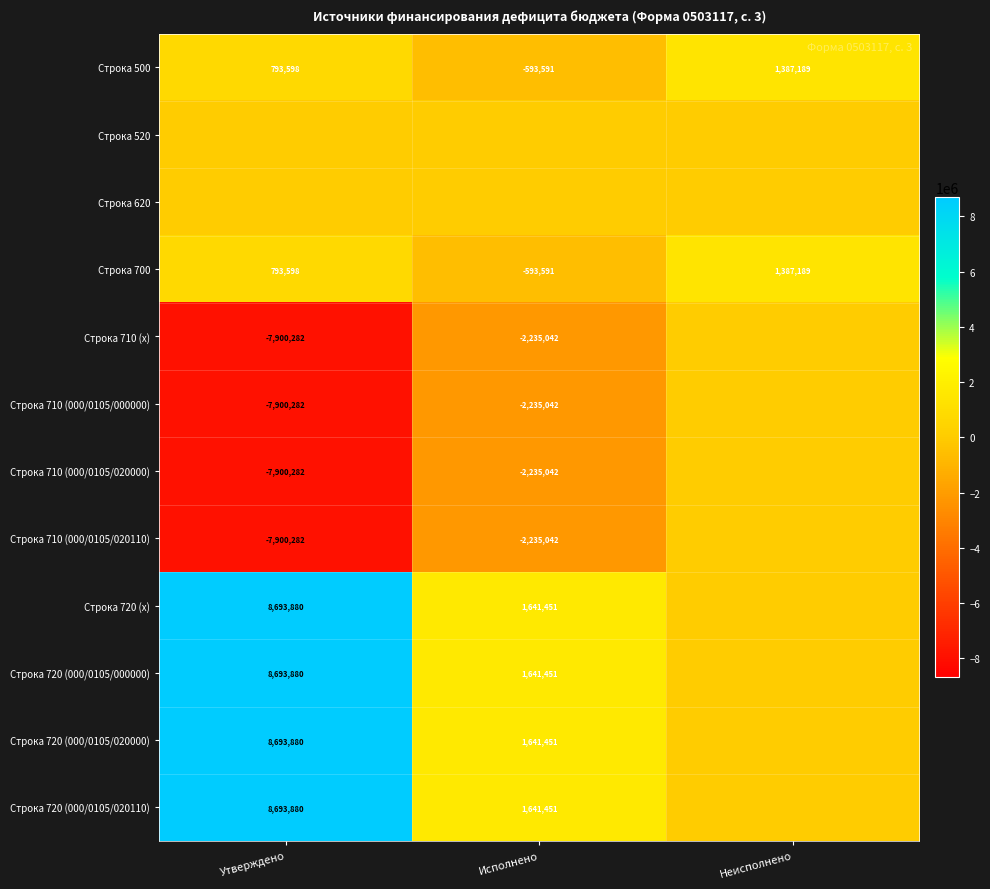

At which category is the sum across all series the highest?

Утверждено